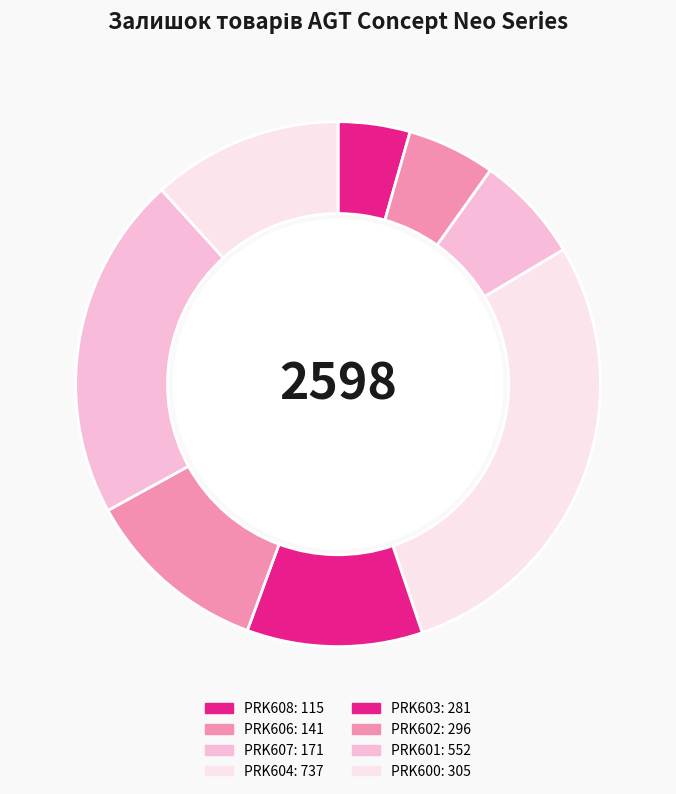

How many segments does this pie chart have?

8